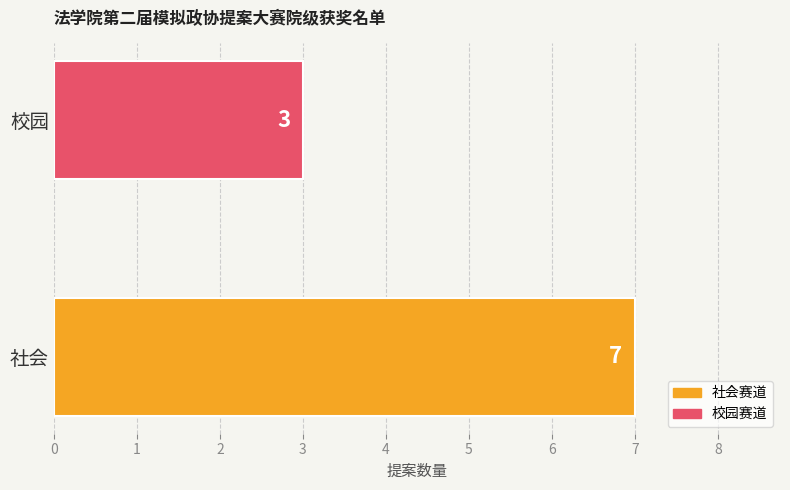

What is the maximum value shown in the chart?

7